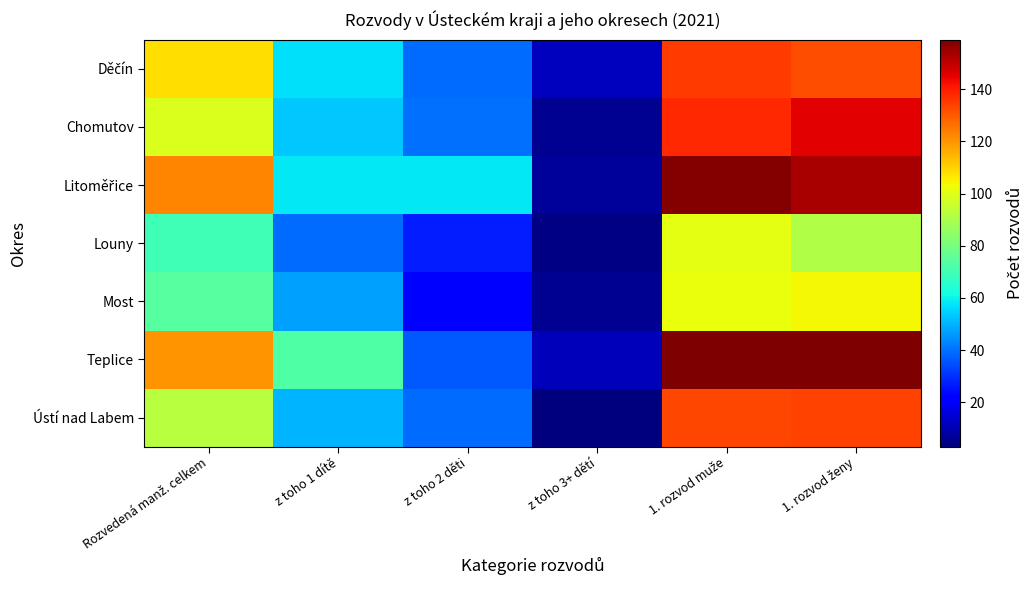

At how many categories does at least one series exceed 128?

2